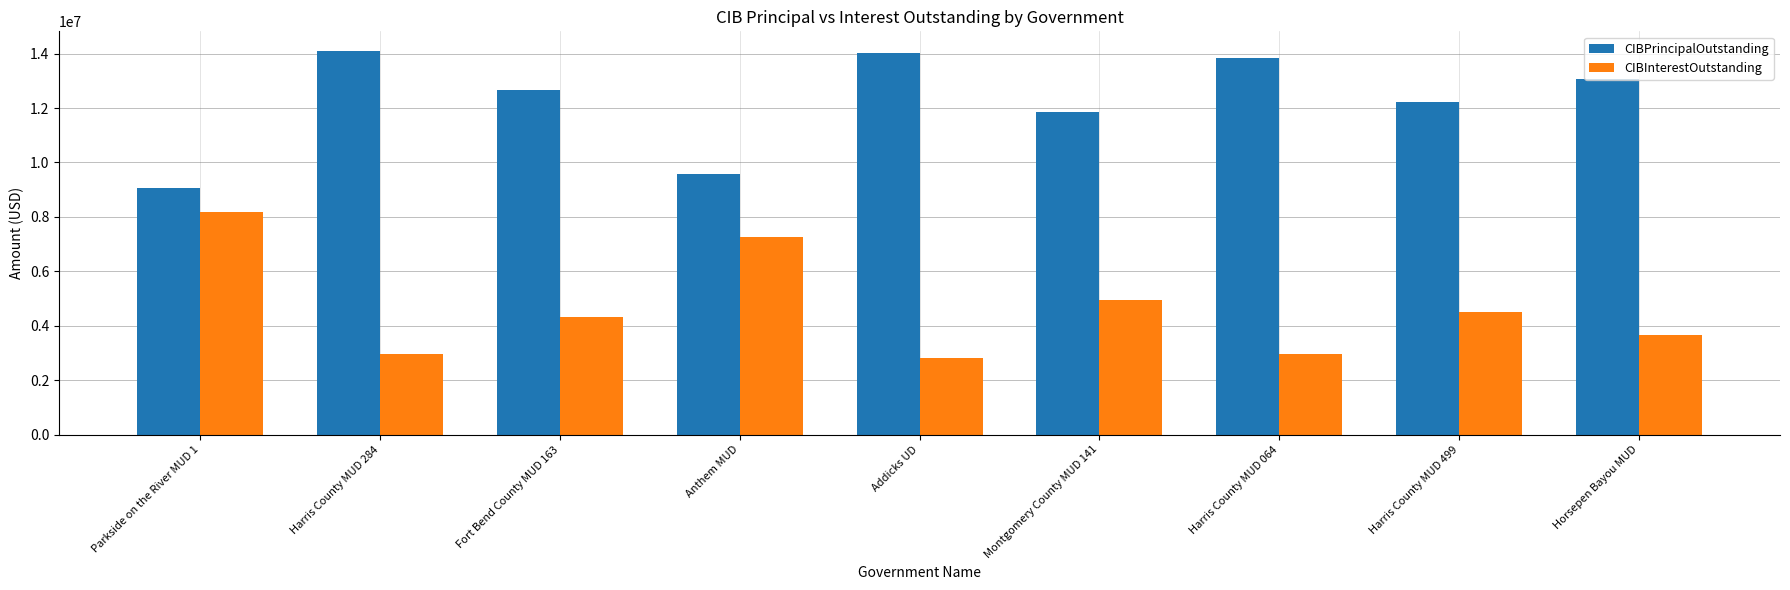

At which label does CIBPrincipalOutstanding first exceed 12665000?

Harris County MUD 284